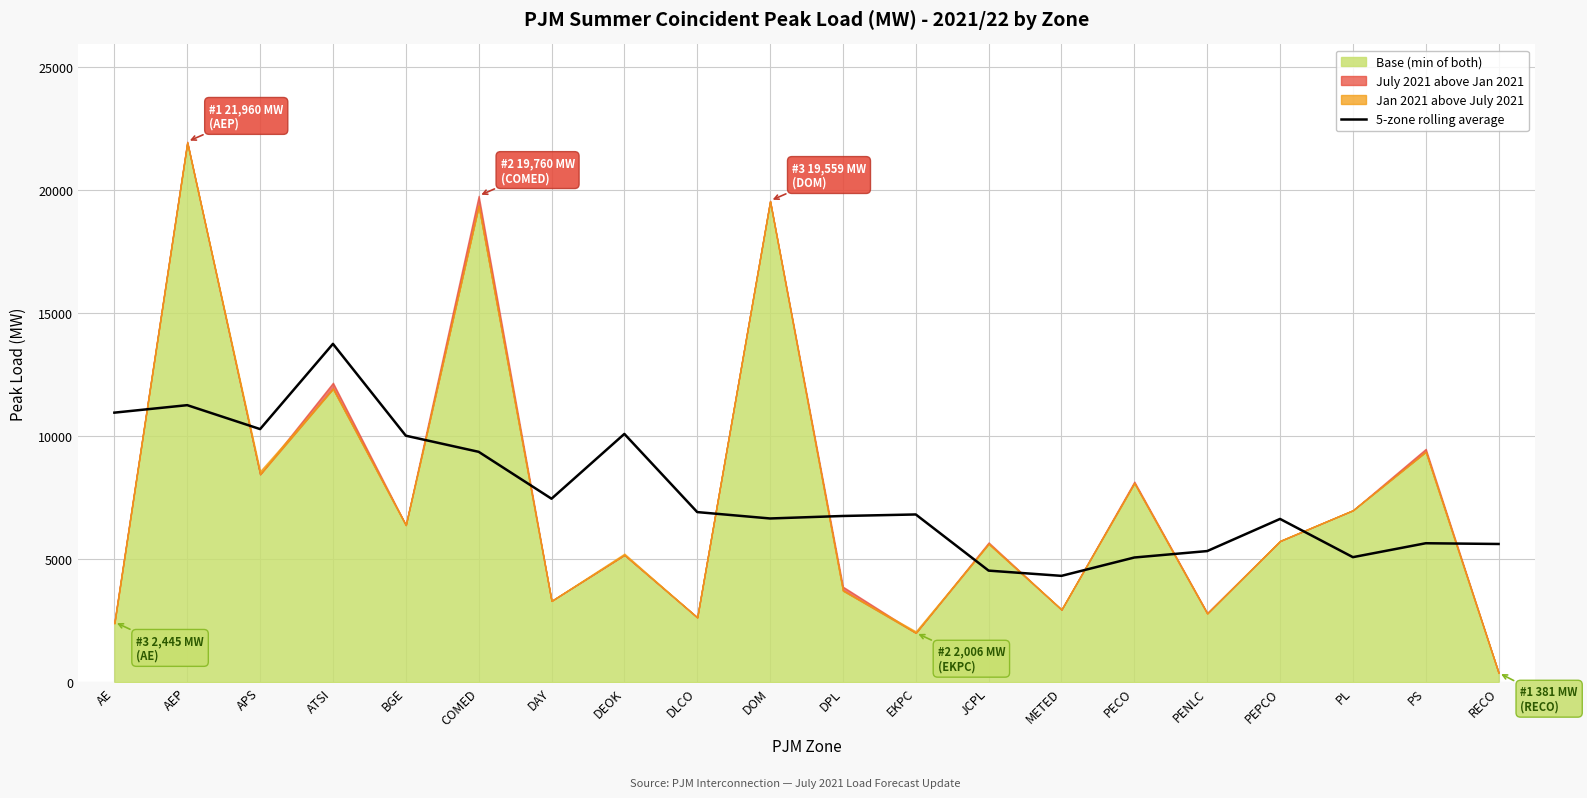

How many lines are shown in the chart?

1